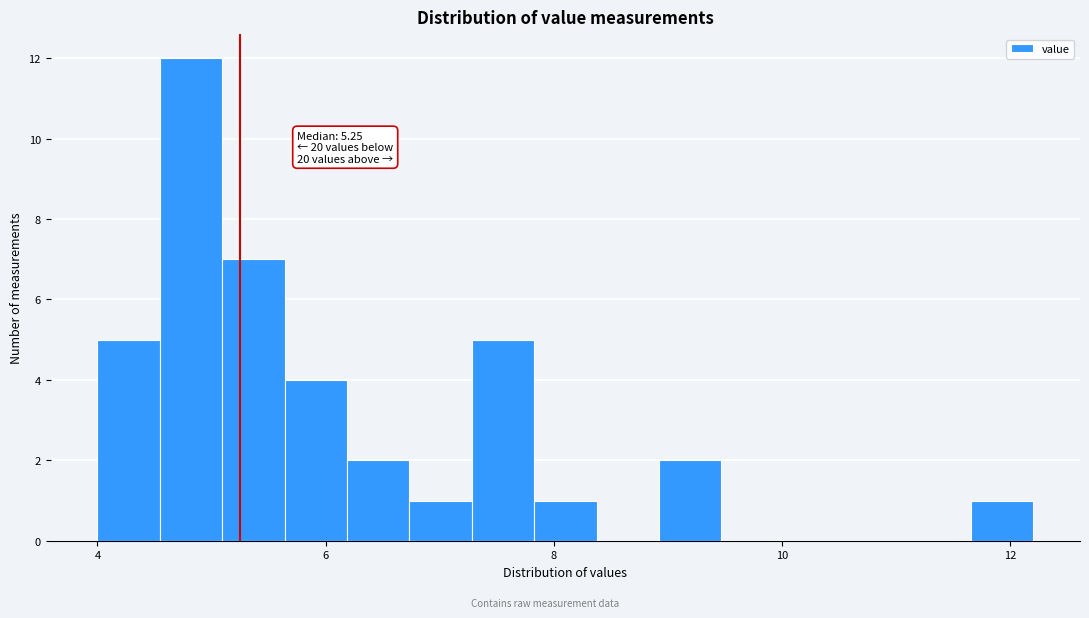

Around what value on the x-axis is the tallest bar? Give the approximate position of its centre, as read against the axis.

4.8